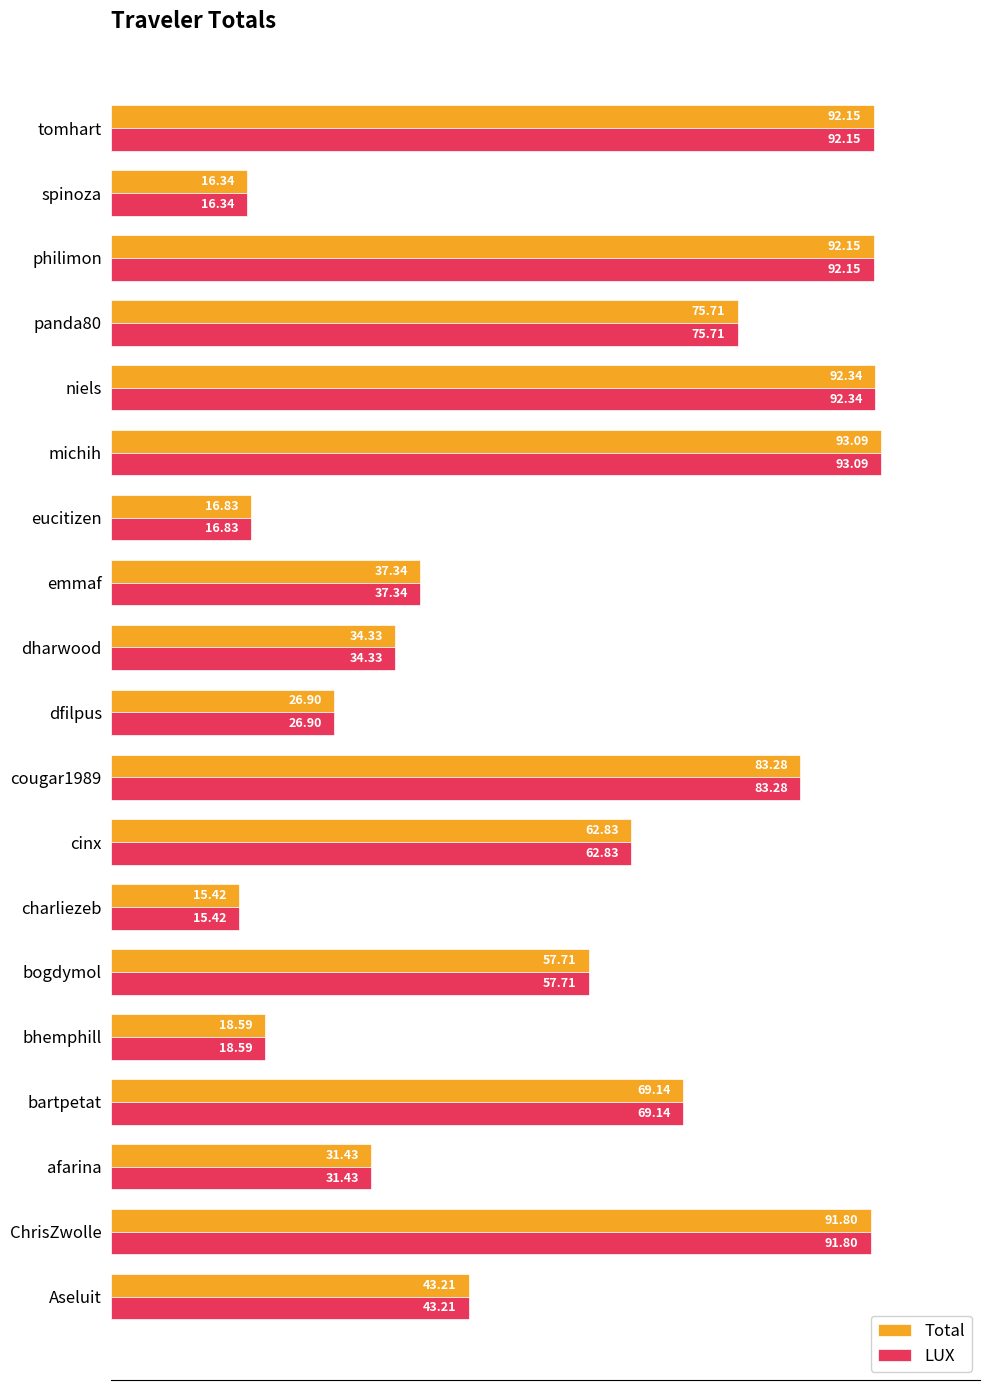

What is the smallest value displayed?

15.4